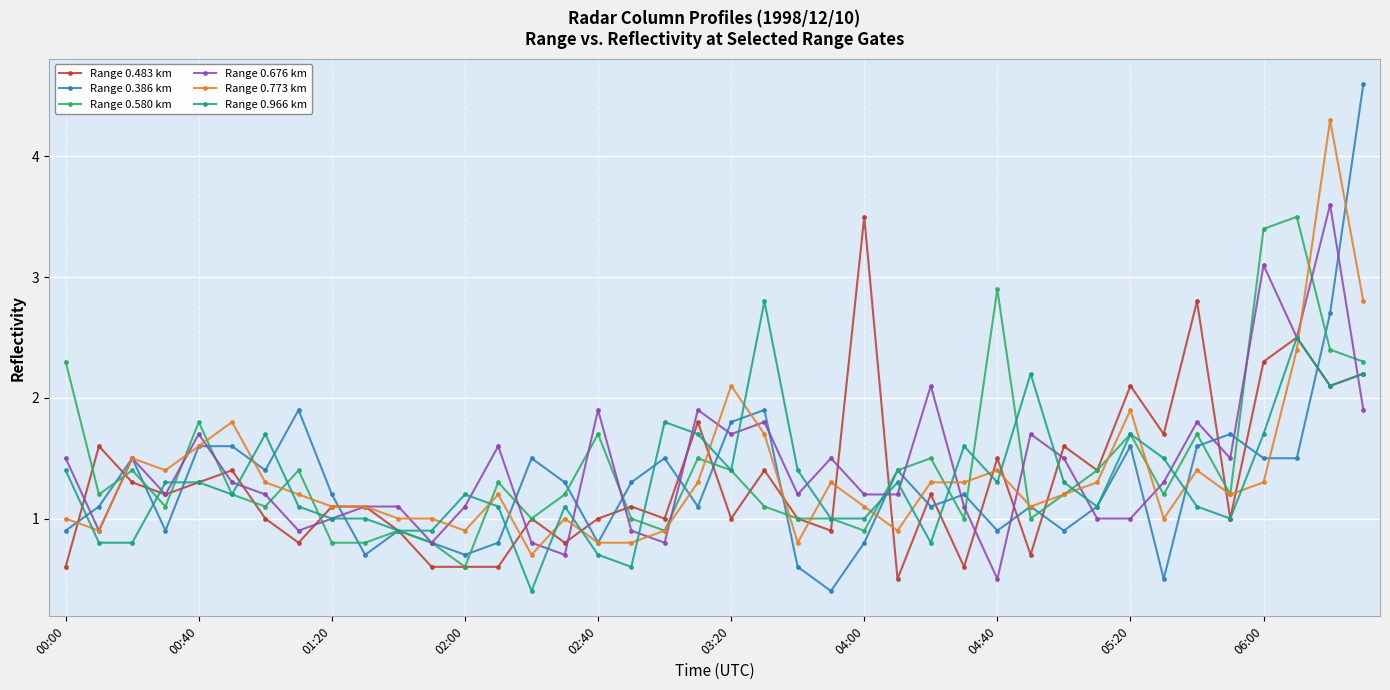

At how many categories does at least one series exceed 3?

5